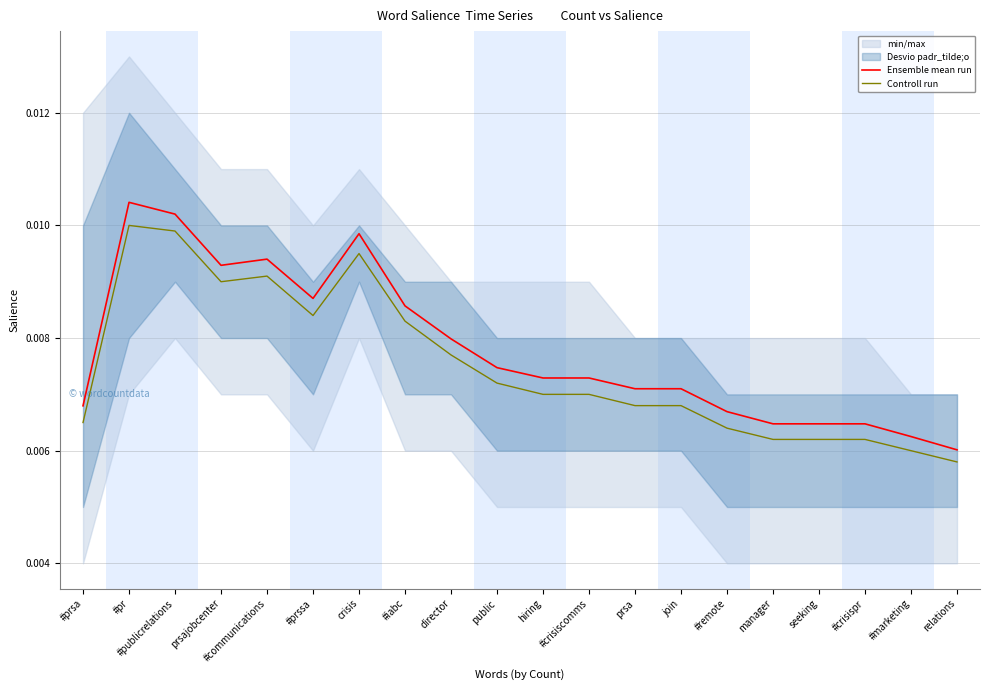

What is the label of the 16th point from the right?

#communications